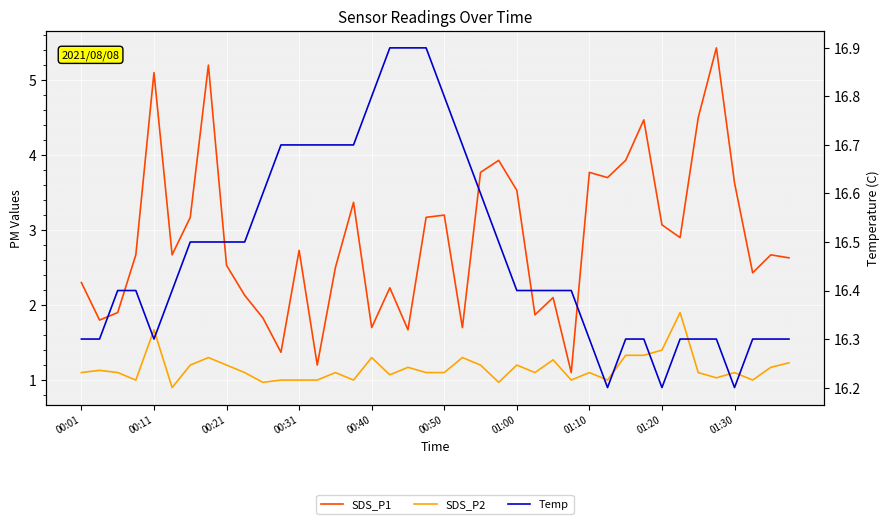

Rank the series by their maximum value, from lowest to highest.

SDS_P2, SDS_P1, Temp